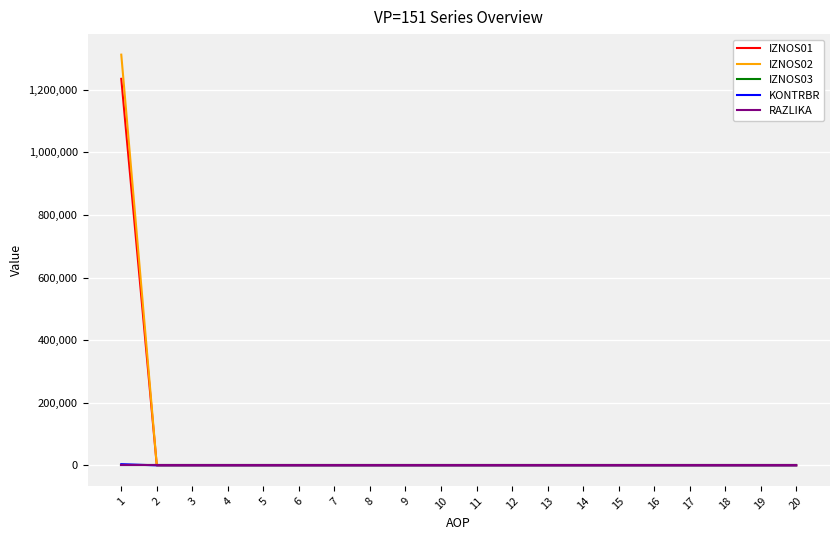

At how many categories does at least one series exceed 1236195?

1